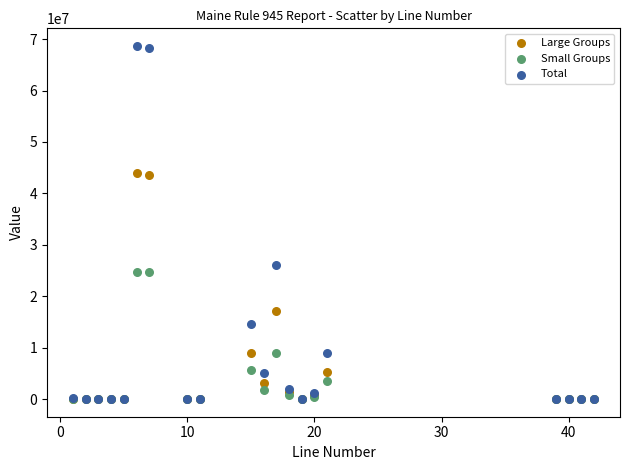

Across all series, what Y value is closest to 34335805?

26119240.4